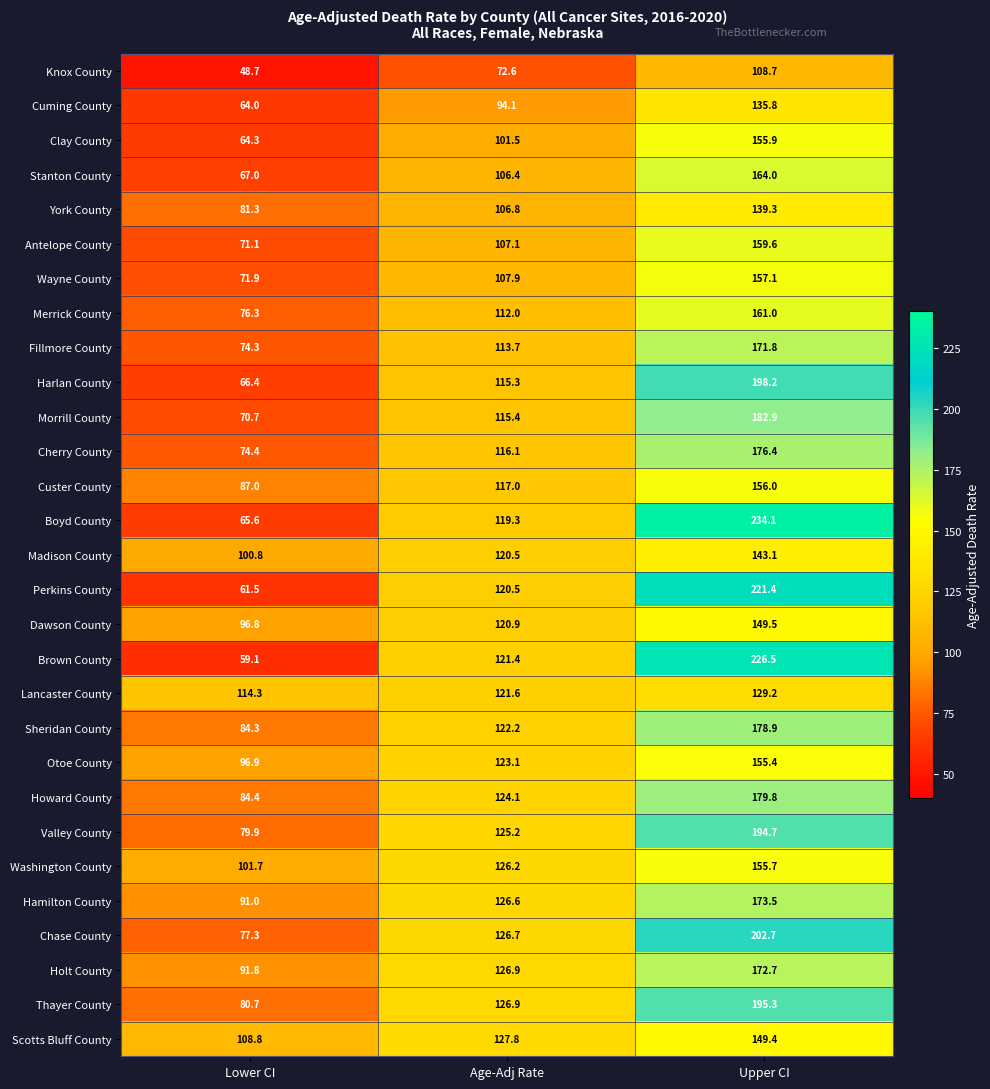

What is the total value across all series at Upper CI?

4928.6